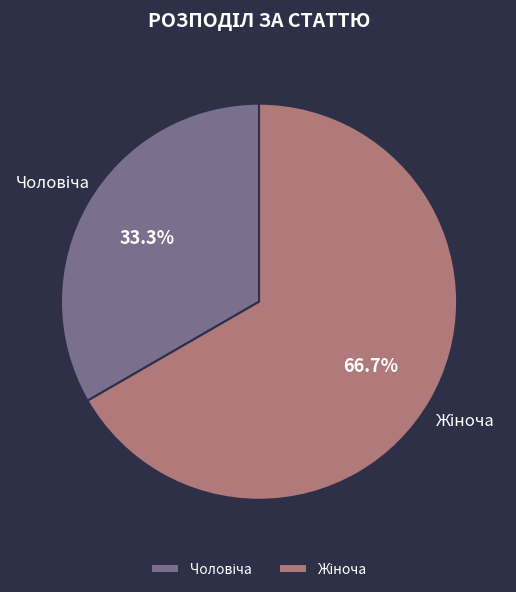

Does any single category account for the majority?

Yes